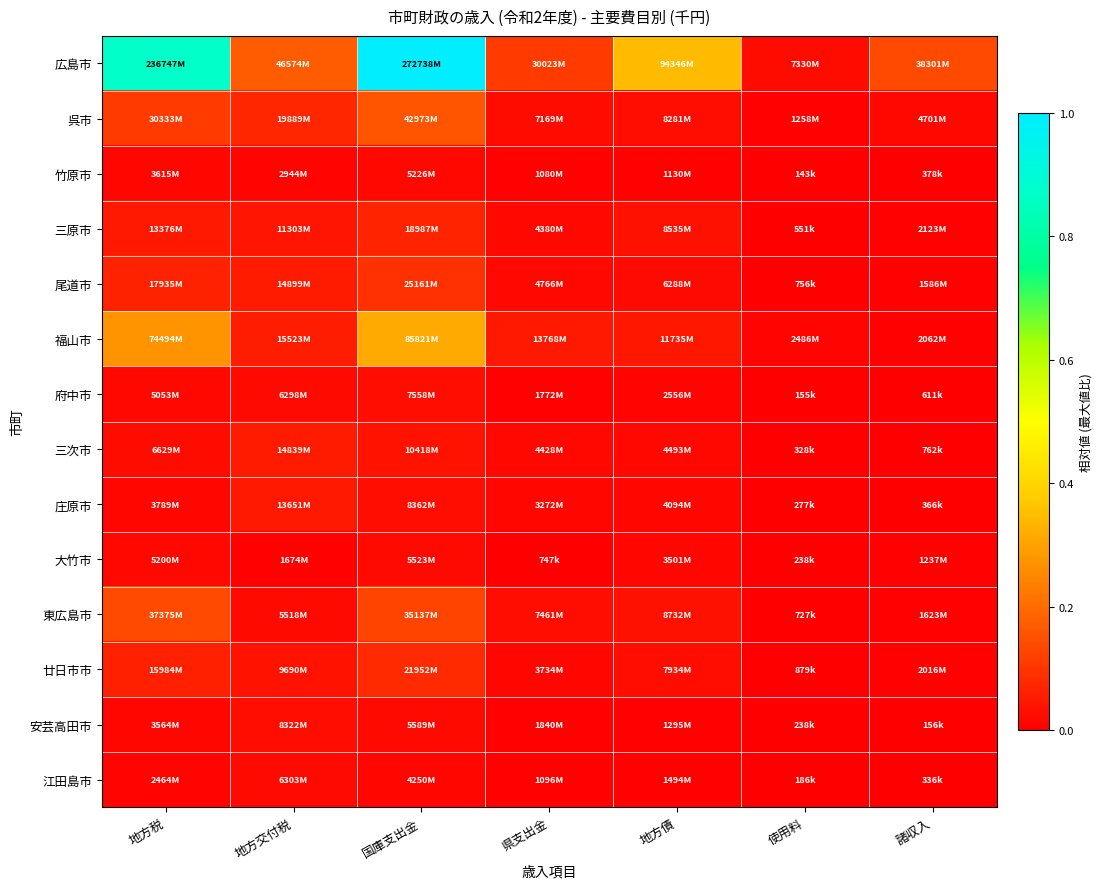

Which series has the largest range (max minus min)?

広島市